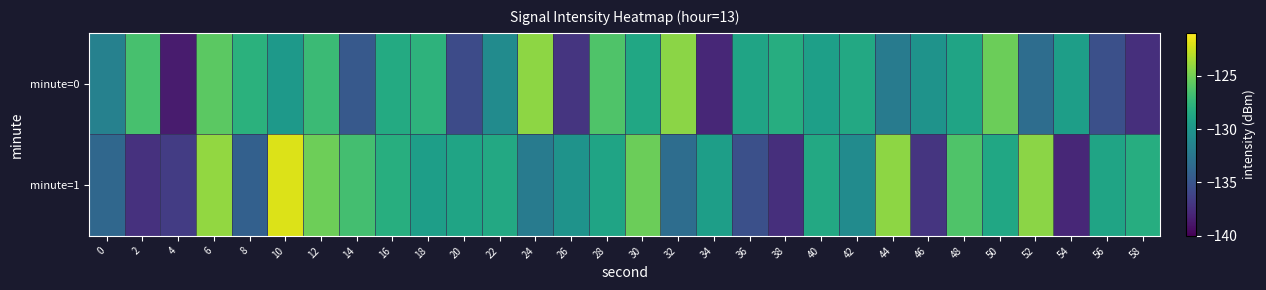

List the series in order of their overall mean, lowest first.

minute=0, minute=1